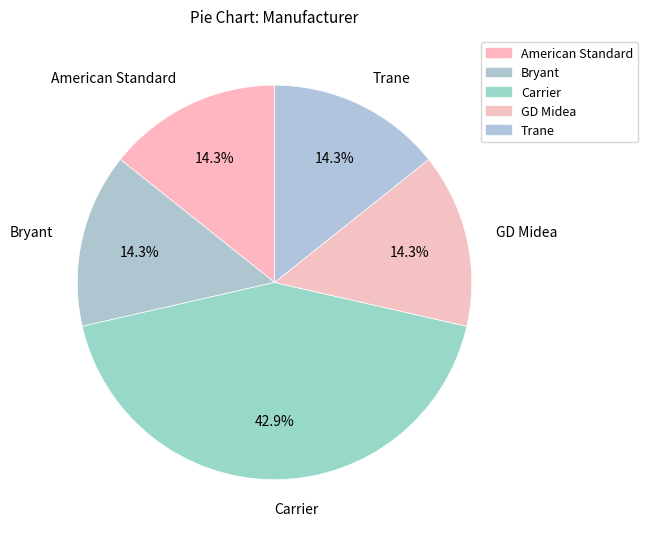

Which category has the biggest portion of the pie?

Carrier